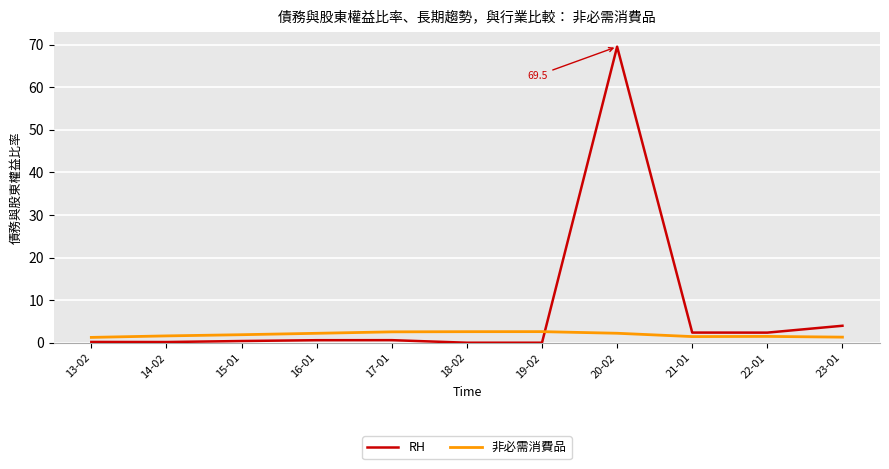

What is the maximum value shown in the chart?

69.5